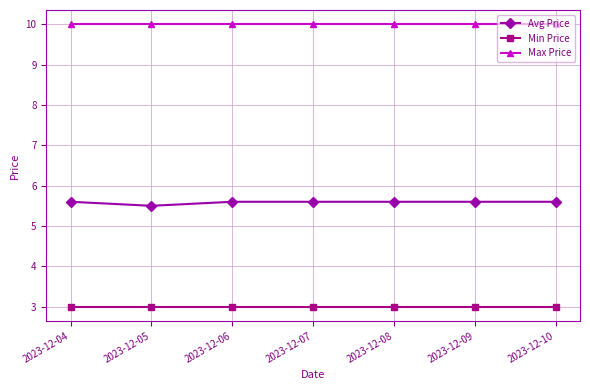

What is the value of the Avg Price point at the 5th from the left?

5.6